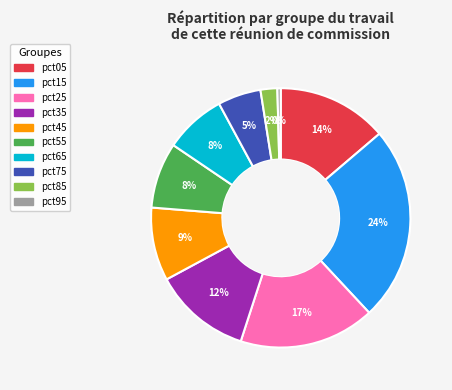

To the nearest percent, what is the combined percentage of pct55 and pct15?

32%